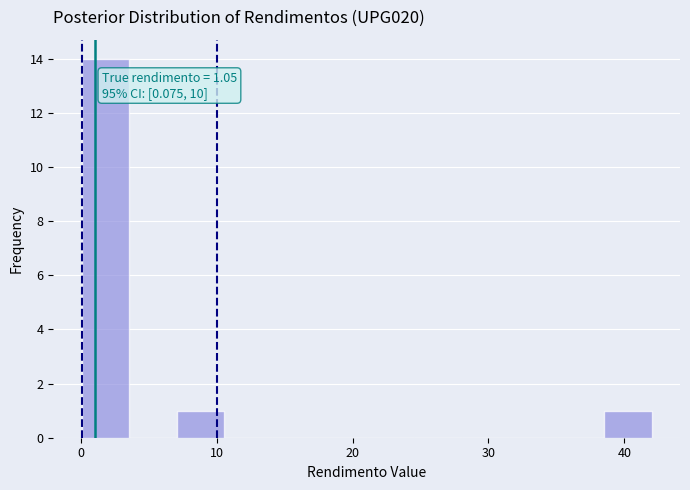

Read against the x-axis, roughly where is the centre of the tallest bar?

2